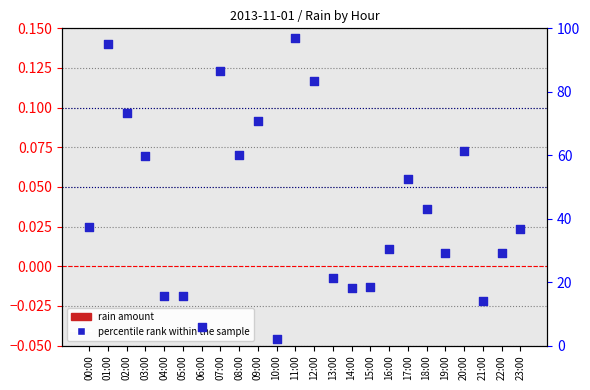

Is the value of rain amount at 14:00 greater than the value of percentile rank within the sample at 22:00?

No